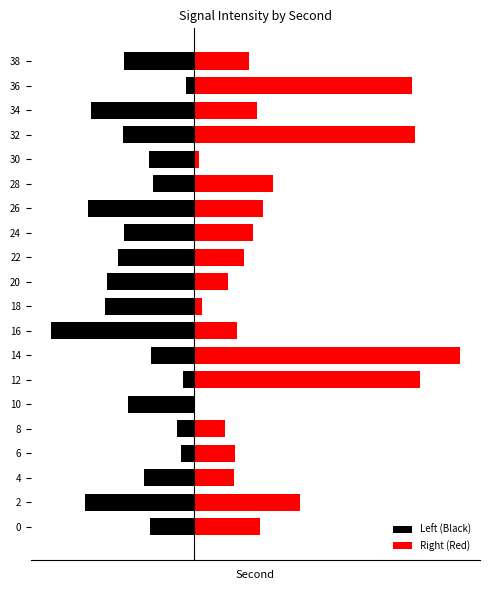

The Right (Red) series shows 6.3 at 32. True or false?

False